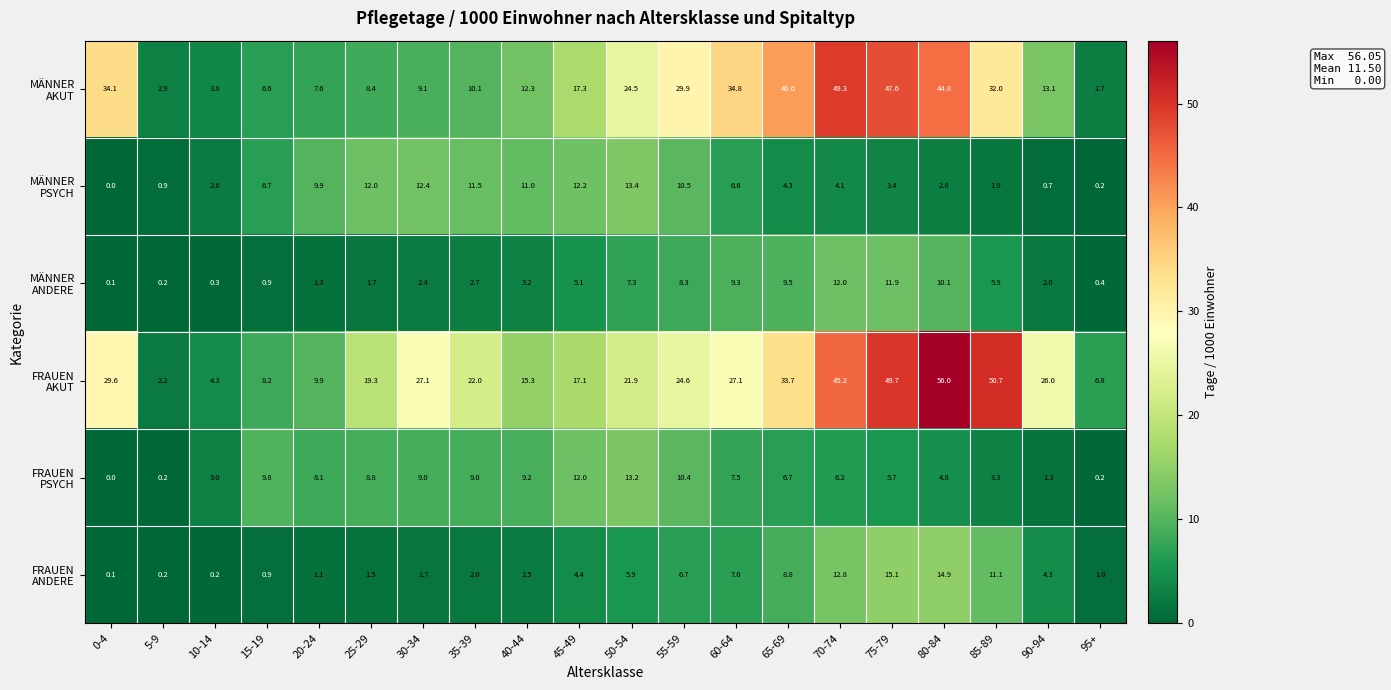

Which label corresponds to the smallest value in the chart?

0-4